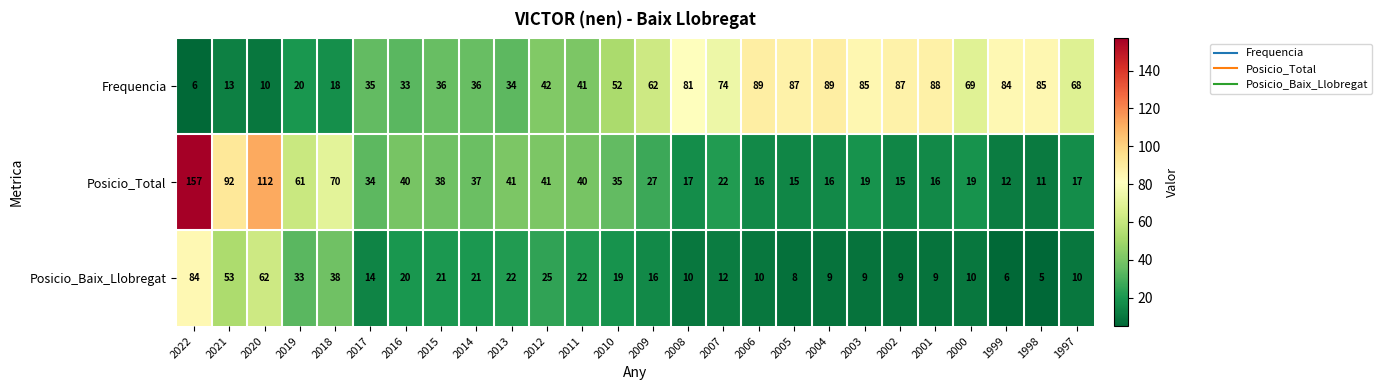

What is the average value of the Posicio_Baix_Llobregat series?

21